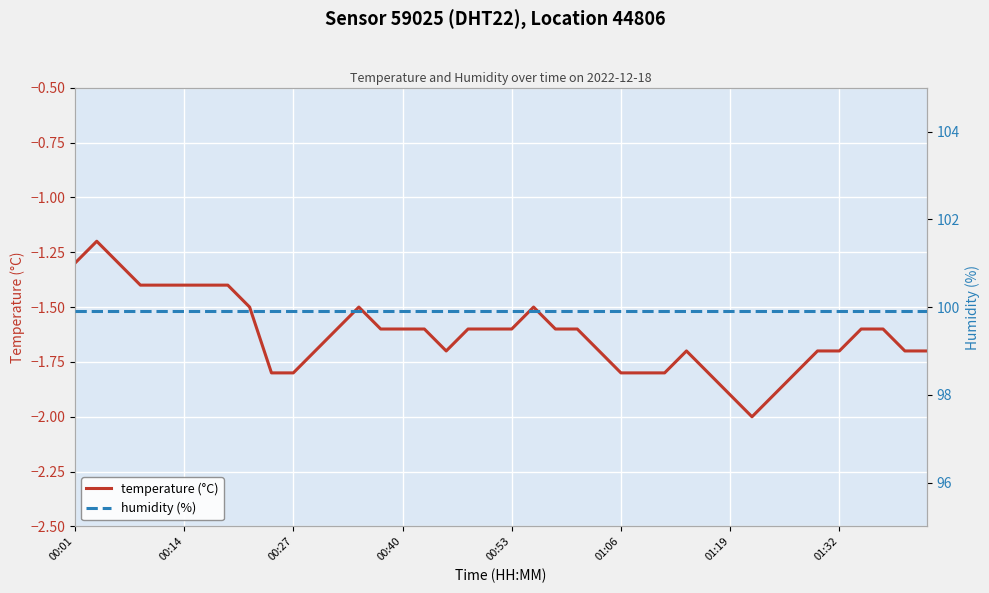

What is the average value of the humidity (%) series?

99.9